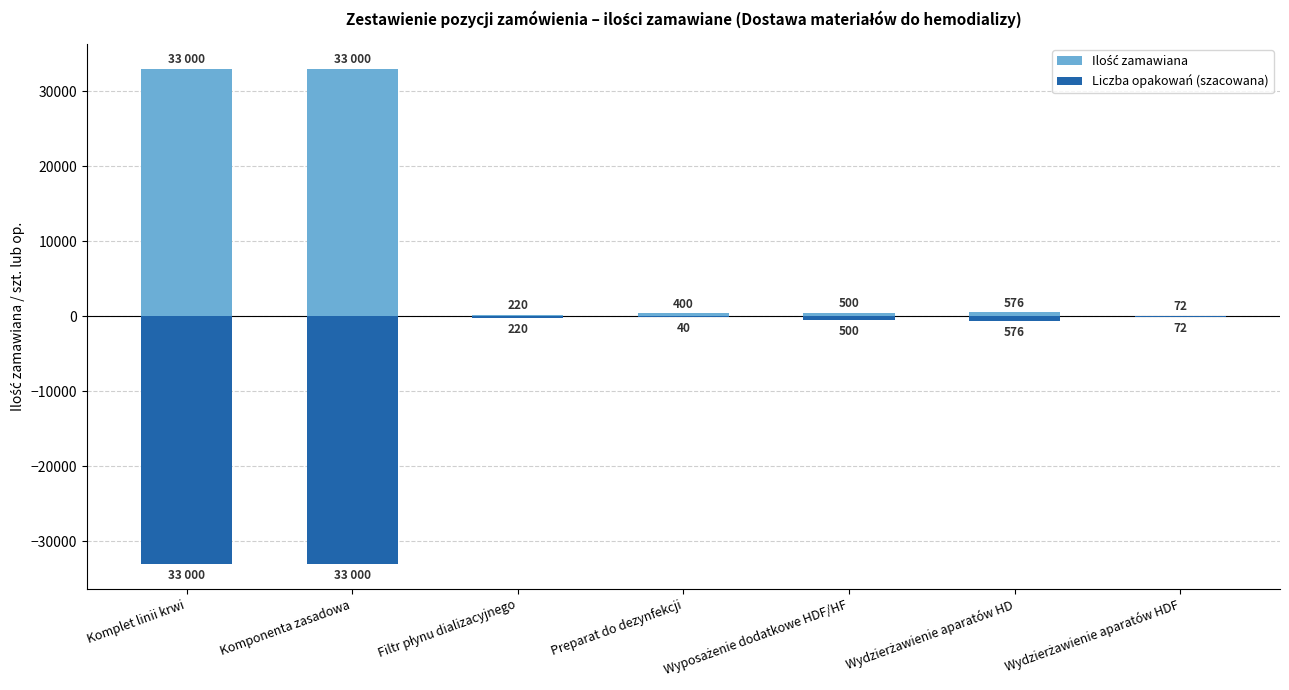

At which label is Liczba opakowań (szacowana) closest to -16520?

Wydzierżawienie aparatów HD